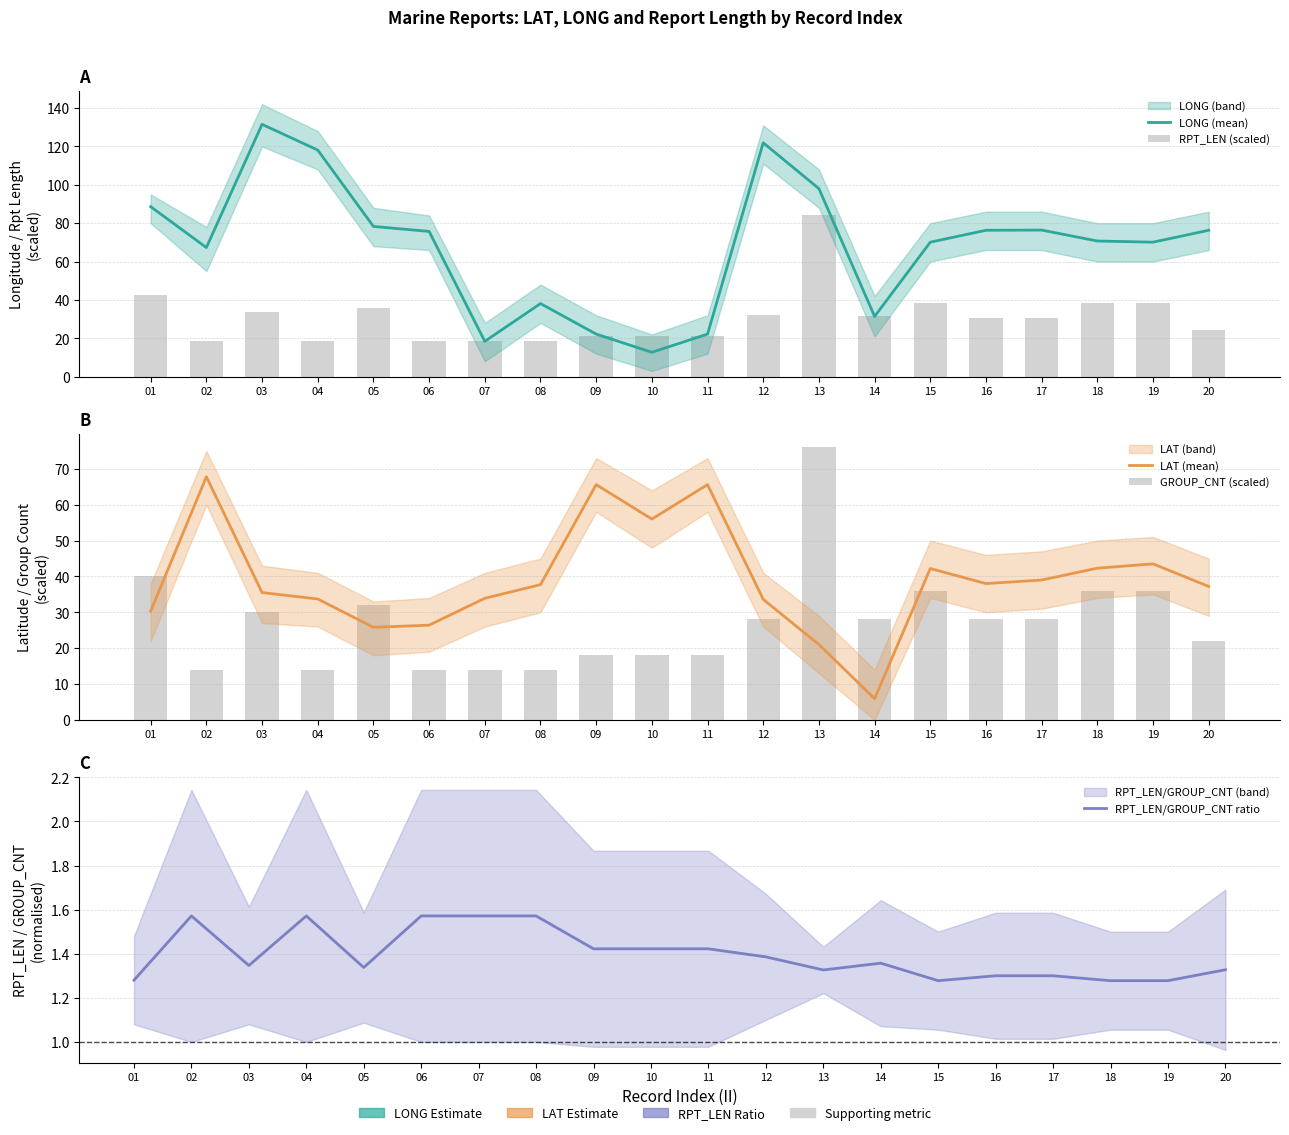

Which category has the lowest value in the LONG (mean) series?

10